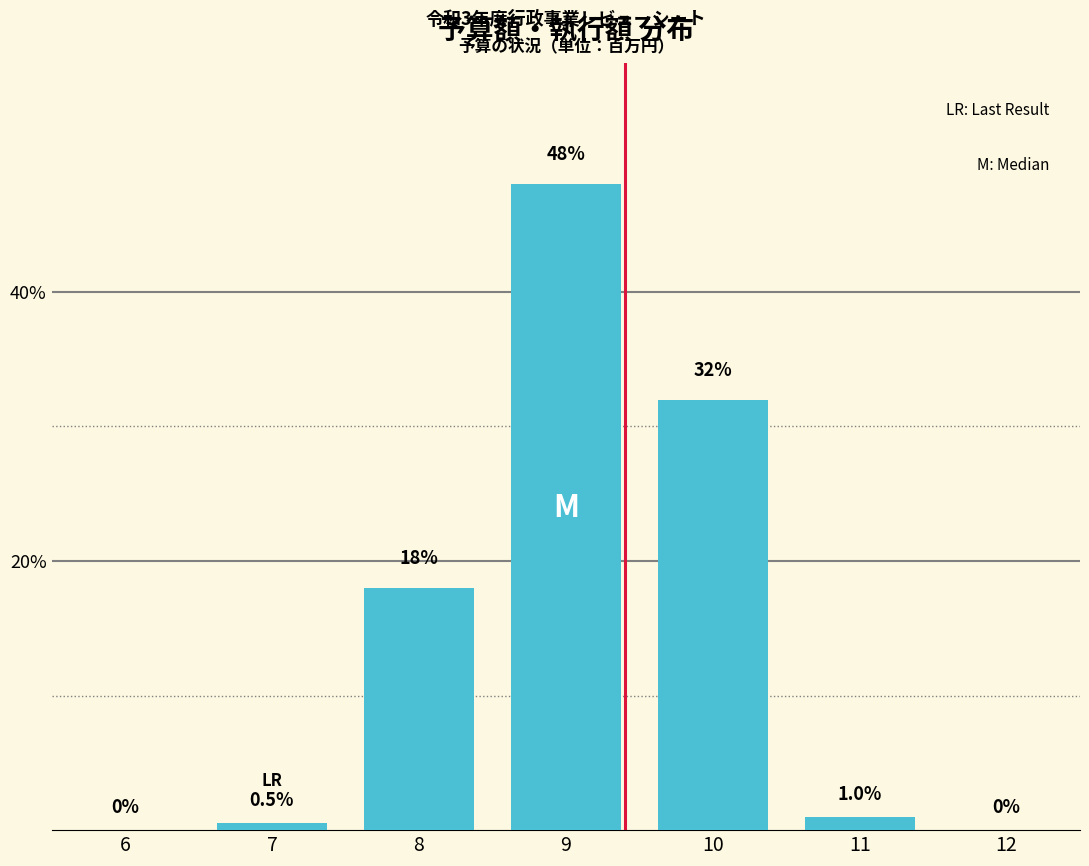

Reading right to left, transcribe all the data shown in this chart.

12=0.0	11=1.0	10=32.0	9=48.0	8=18.0	7=0.5	6=0.0